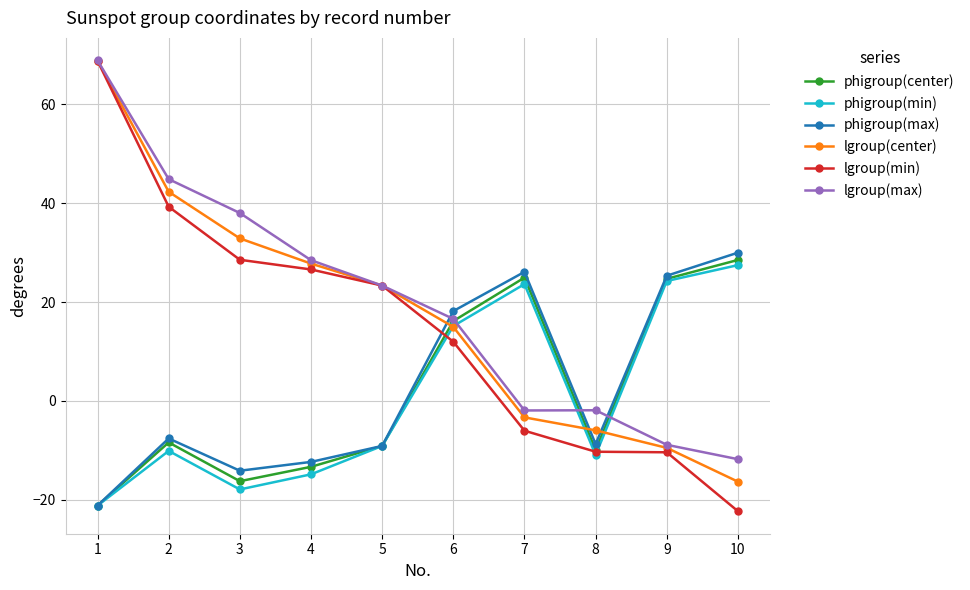

Which category has the lowest value in the lgroup(center) series?

10